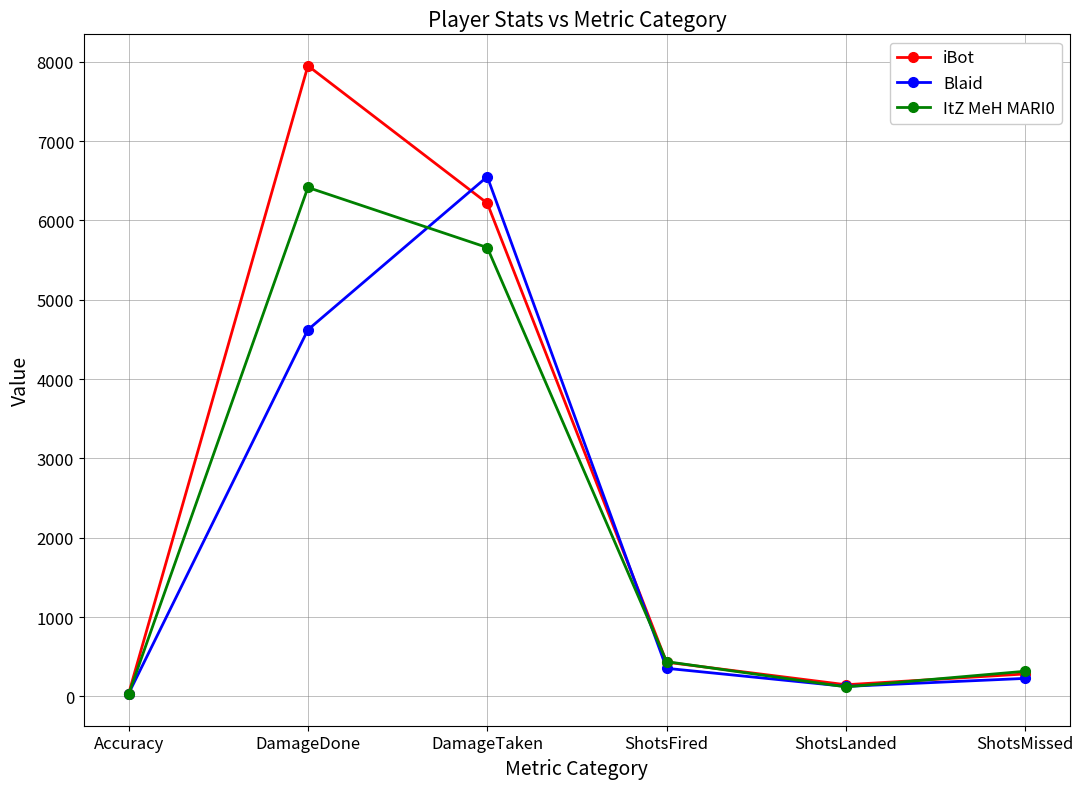

What is the approximate value of Blaid at ShotsLanded?

127.0